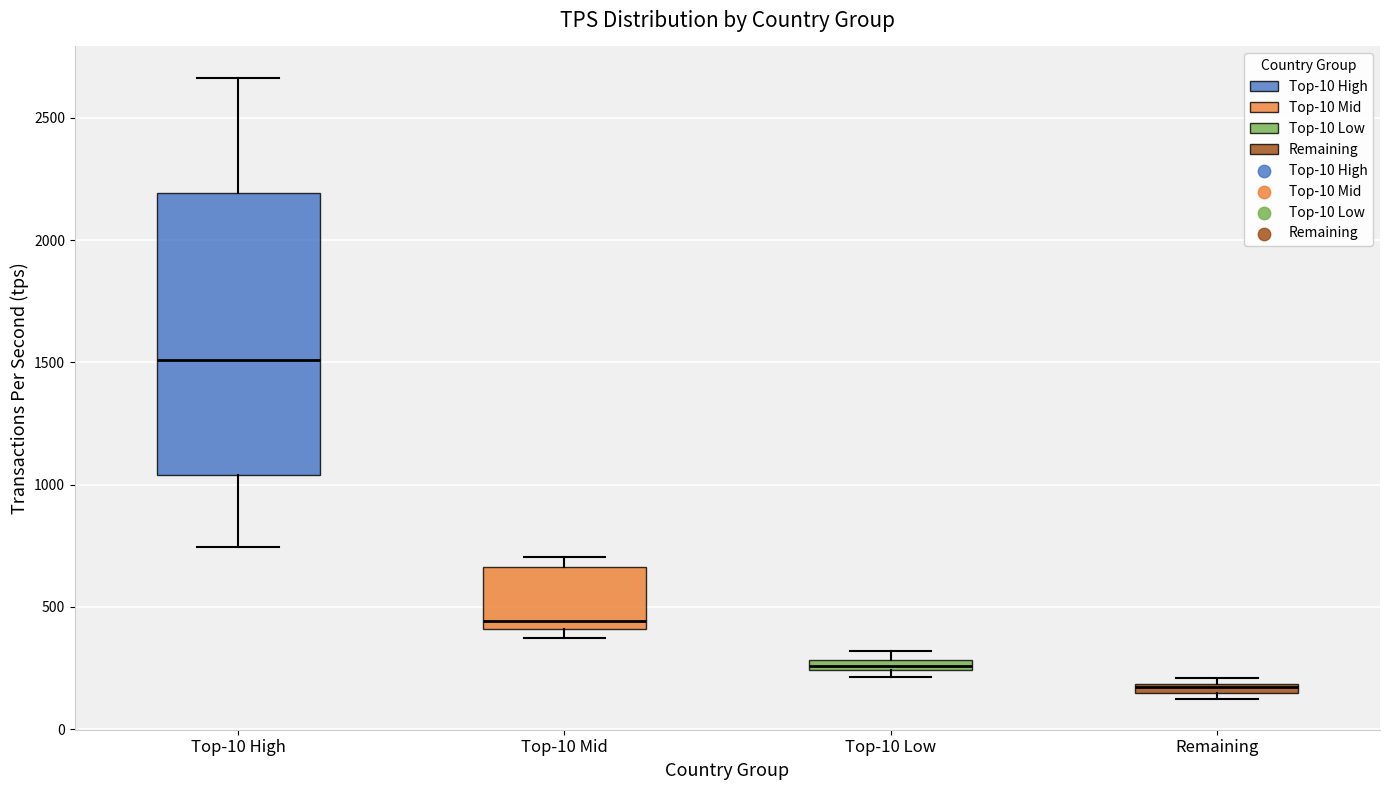

Comparing the boxes themselves (not the whiskers), which one is the tallest?

Top-10 High